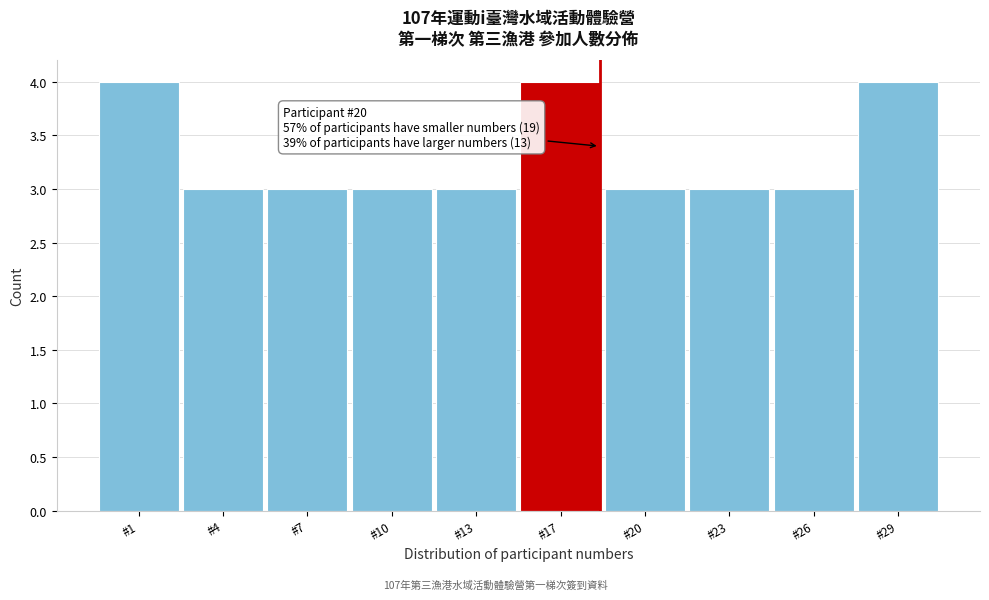

Reading left to right, extract all data points from this chart.

4	3	3	3	3	4	3	3	3	4